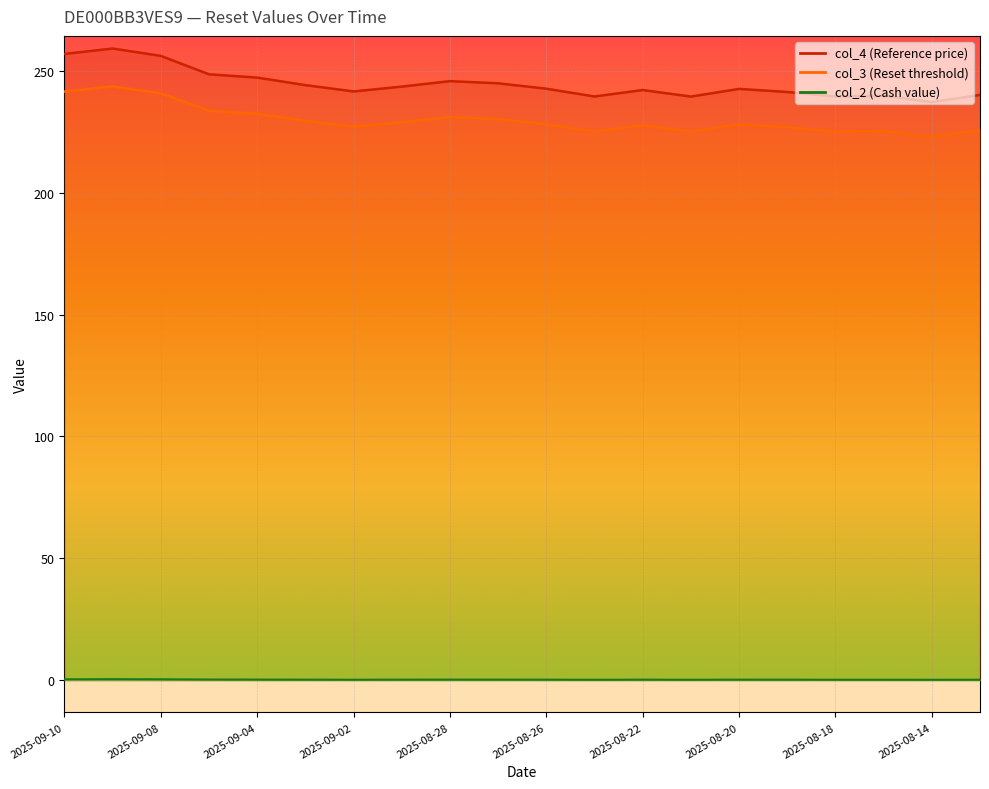

What is the value of the col_4 point at the 6th from the left?

244.1